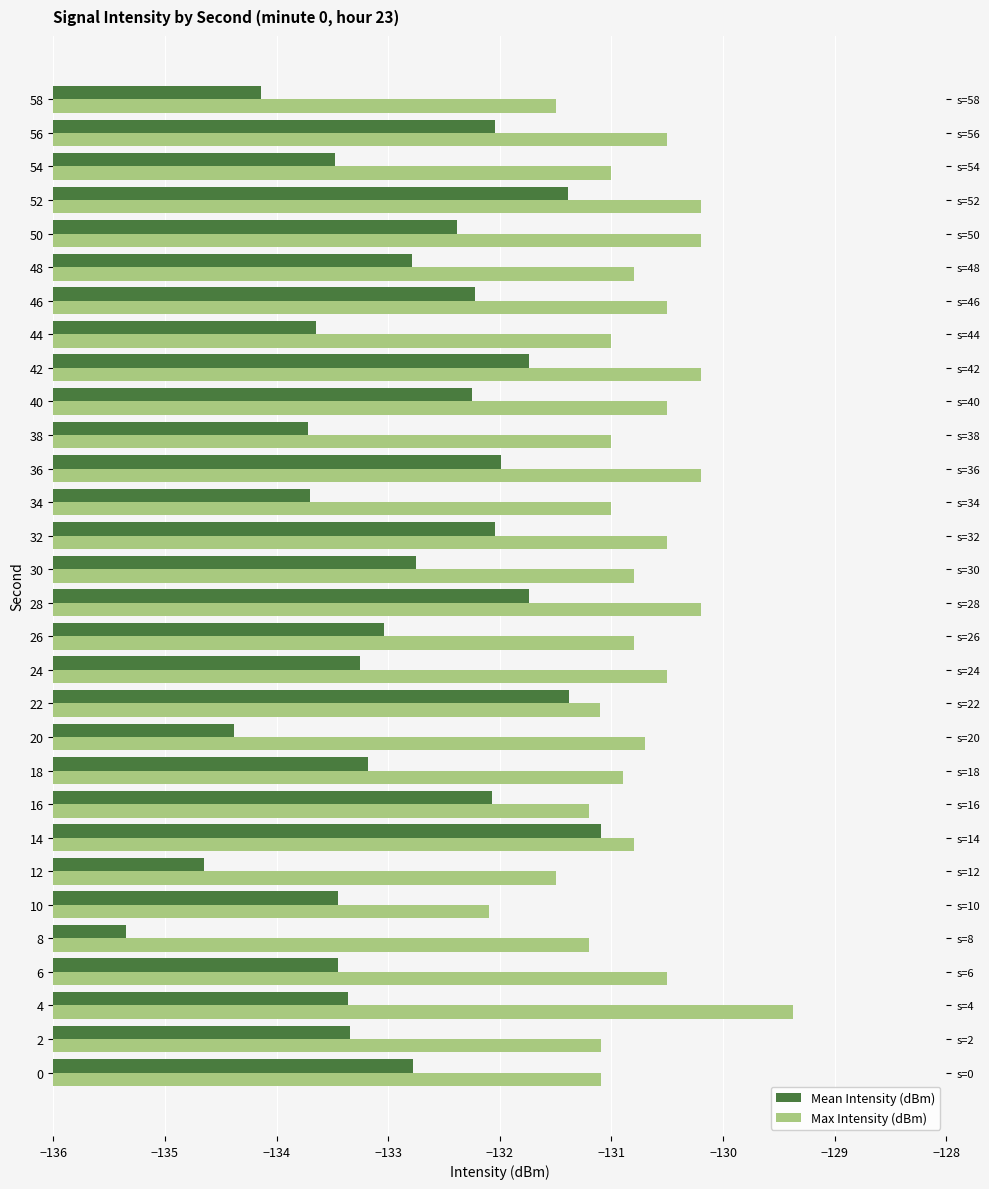

At 12, list the series in order from smallest to largest.

Mean Intensity (dBm), Max Intensity (dBm)